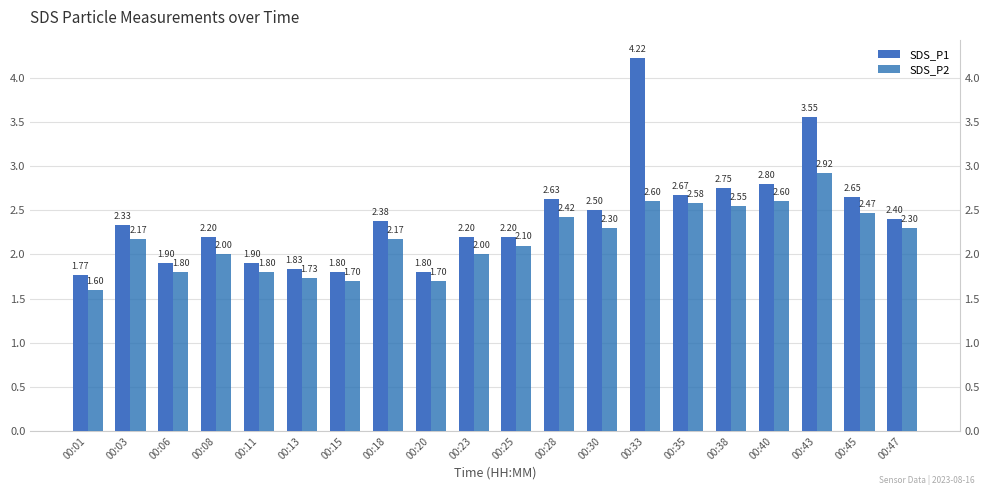

At 00:15, list the series in order from smallest to largest.

SDS_P2, SDS_P1